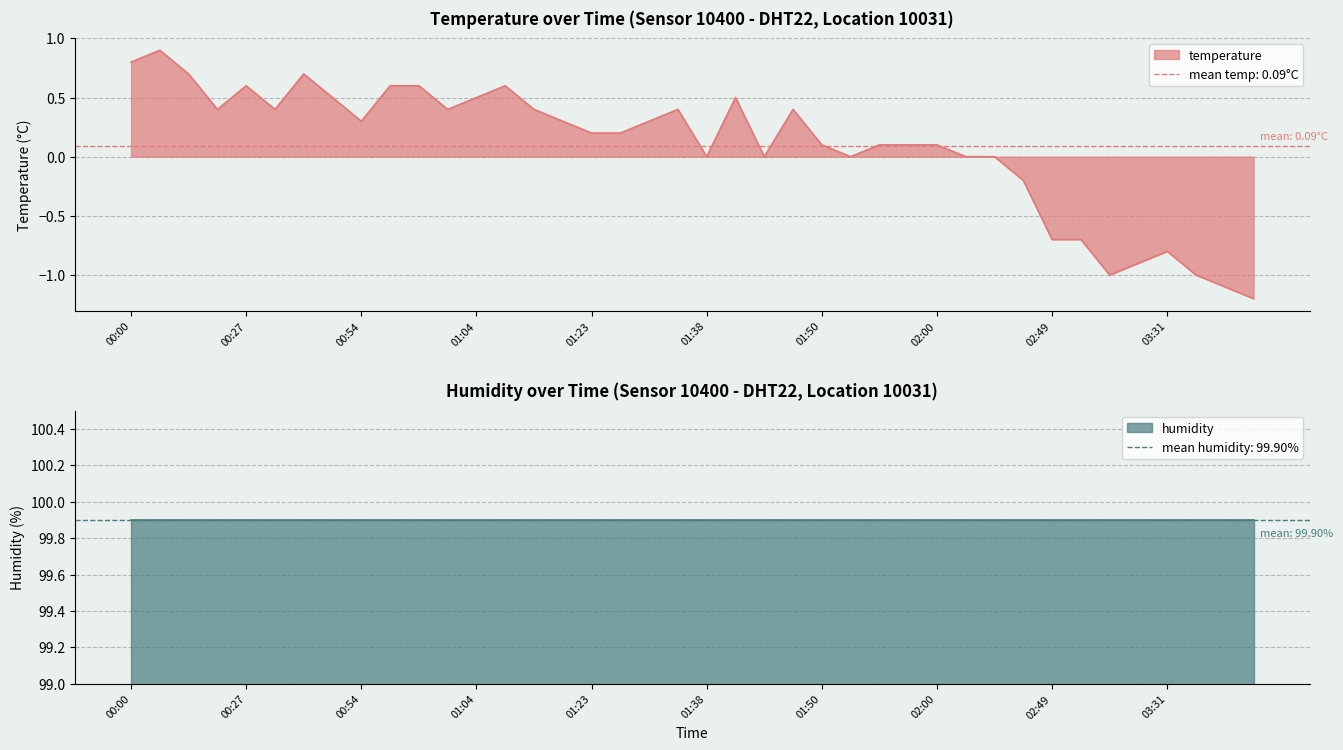

What is the label of the 14th point from the right?

01:55